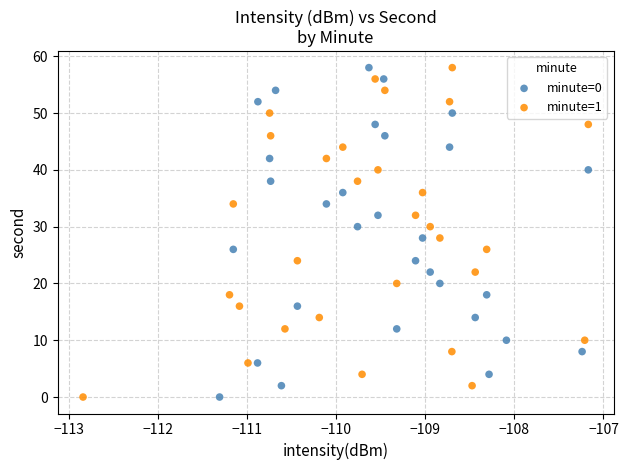

What are all the series names shown in the legend?

minute=0, minute=1